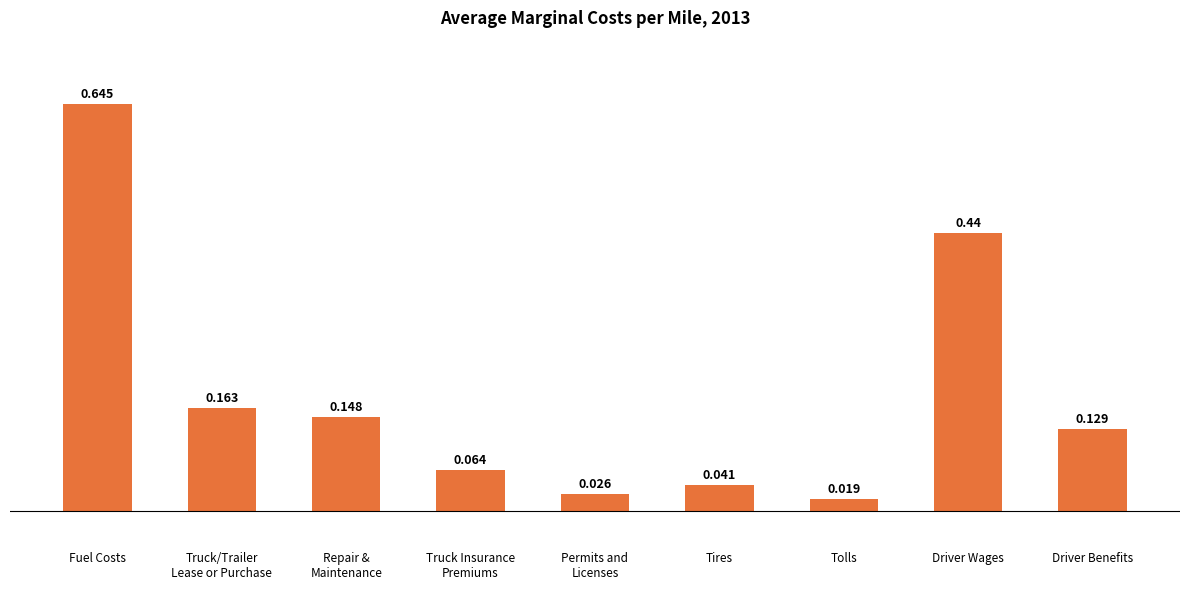

What is the label of the 2nd bar from the right?

Driver Wages